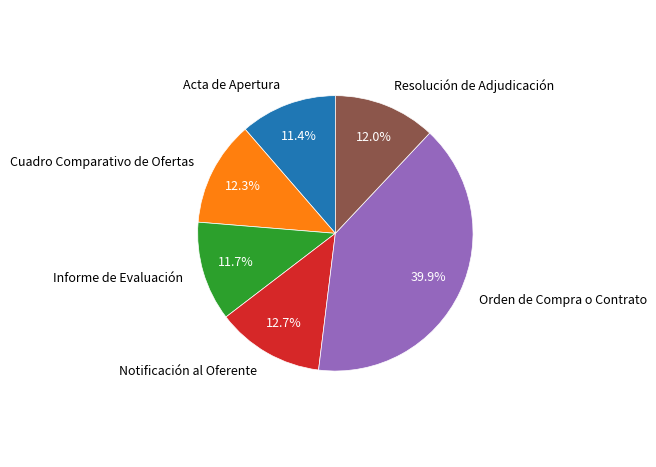

How many slices are in this pie chart?

6